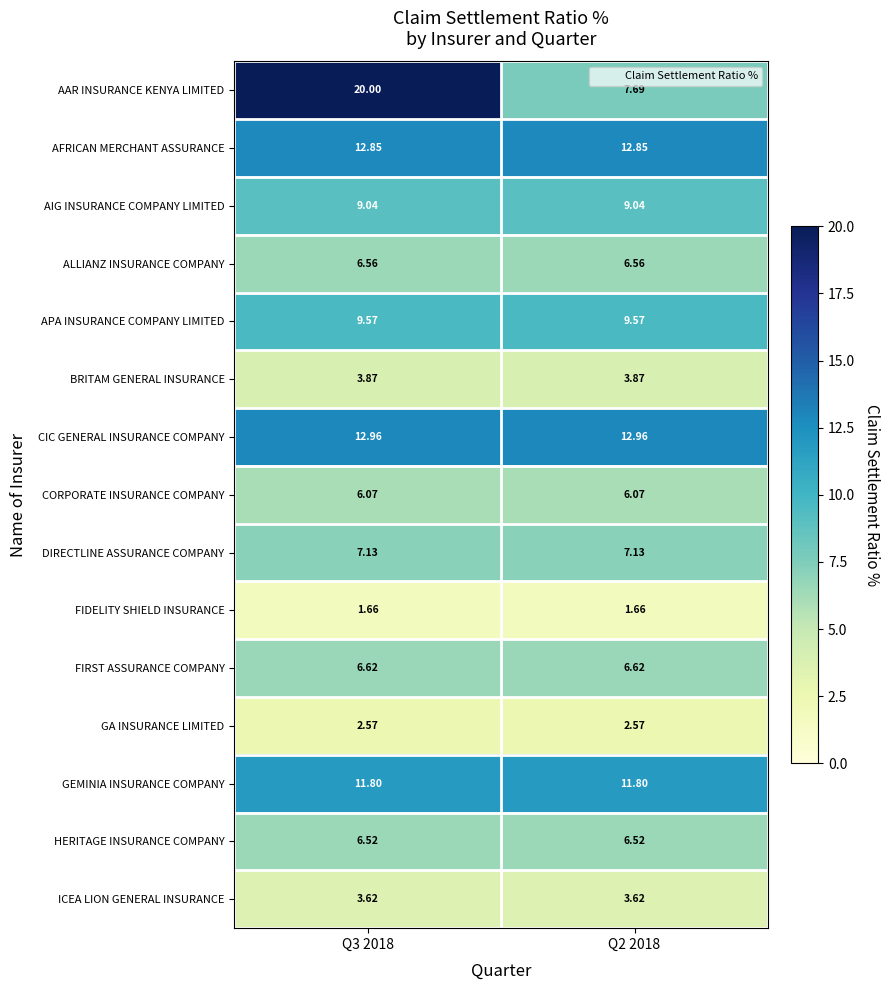

Is the value of CIC GENERAL INSURANCE COMPANY at Q2 2018 greater than the value of DIRECTLINE ASSURANCE COMPANY at Q2 2018?

Yes